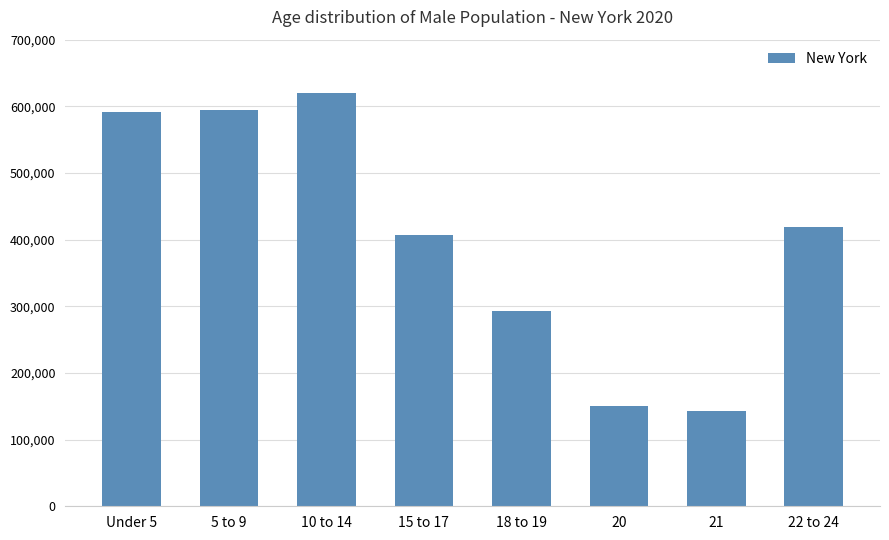

What is the label of the 3rd bar from the left?

10 to 14